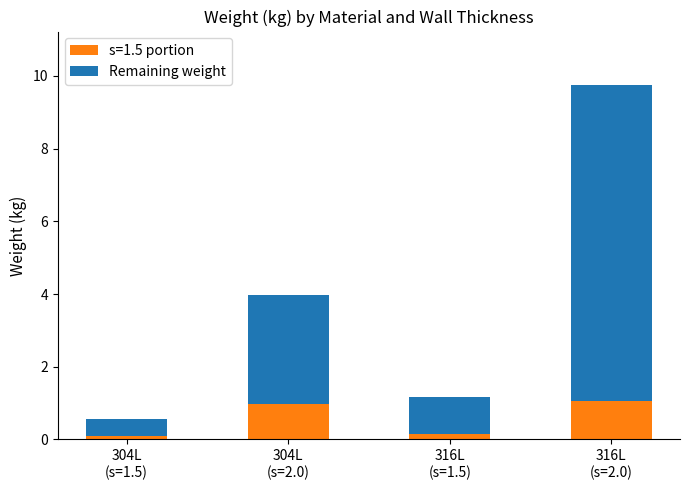

Reading right to left, what are the values for s=1.5 portion?

1.0	0.2	1.0	0.1